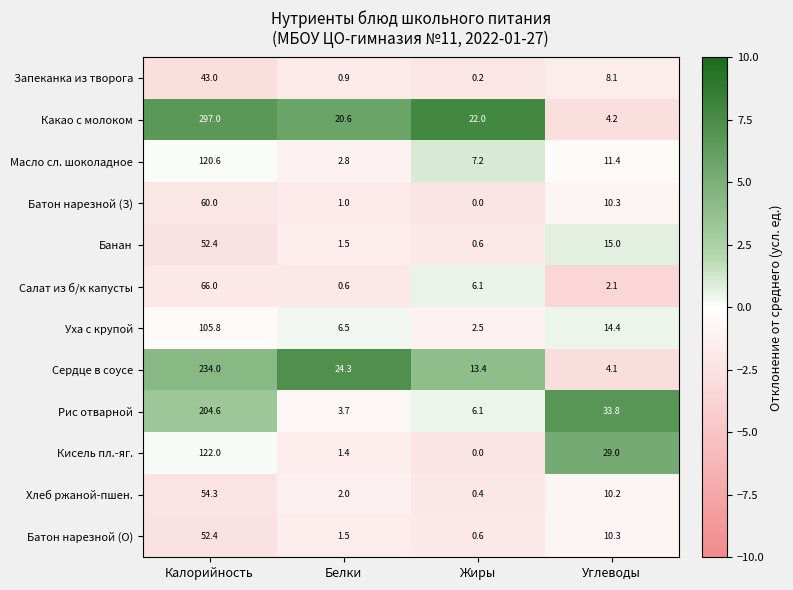

Which series has the largest total across all categories?

Какао с молоком